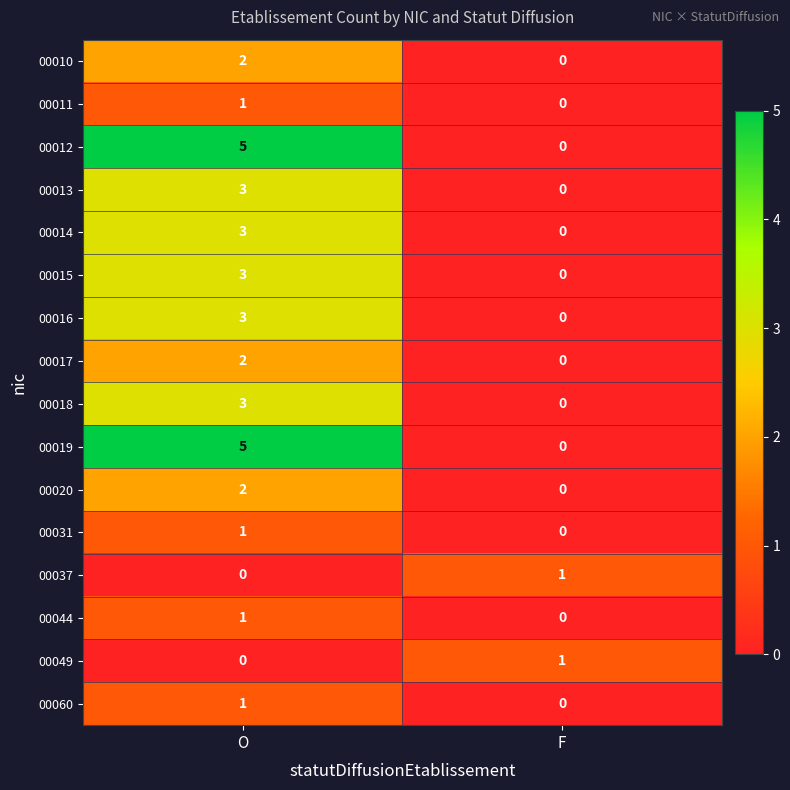

The value of 00015 at O is 1. True or false?

False